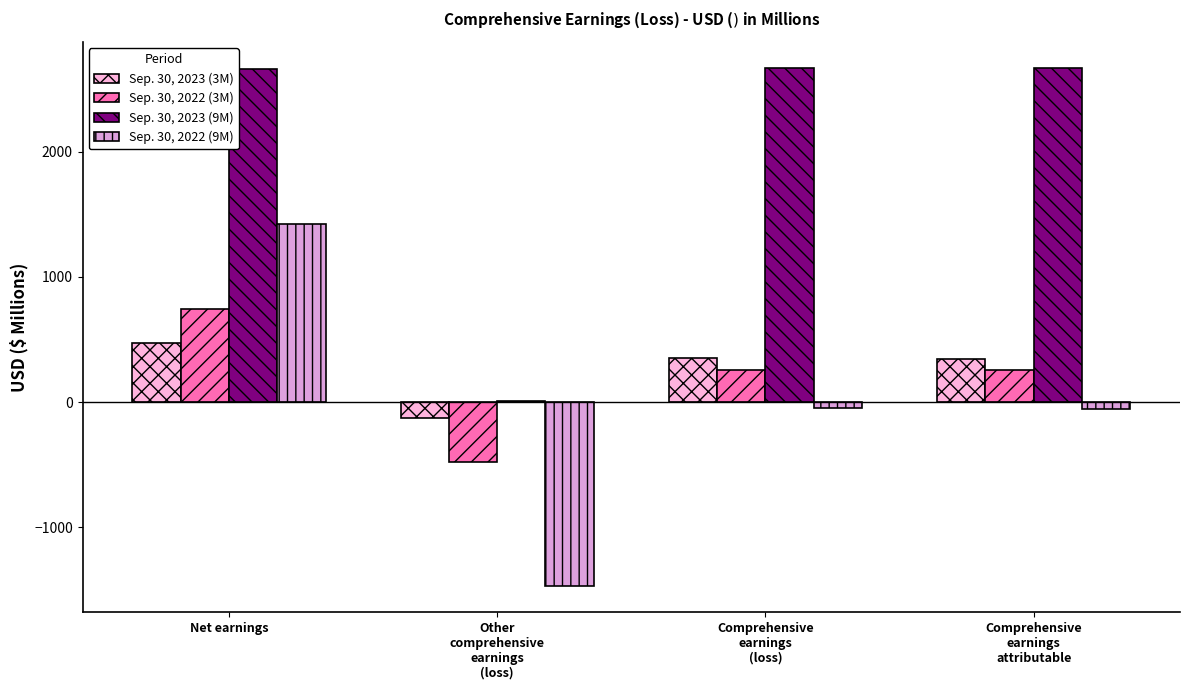

How many distinct data groups are displayed?

4